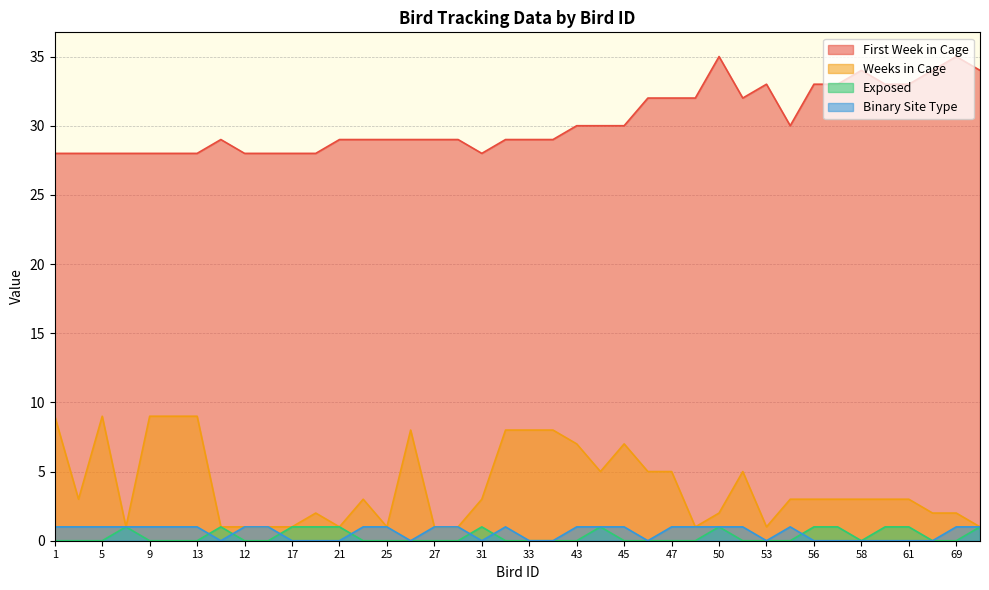

In Exposed, how many points are lower than both neighbors (excluding endpoints)?

1